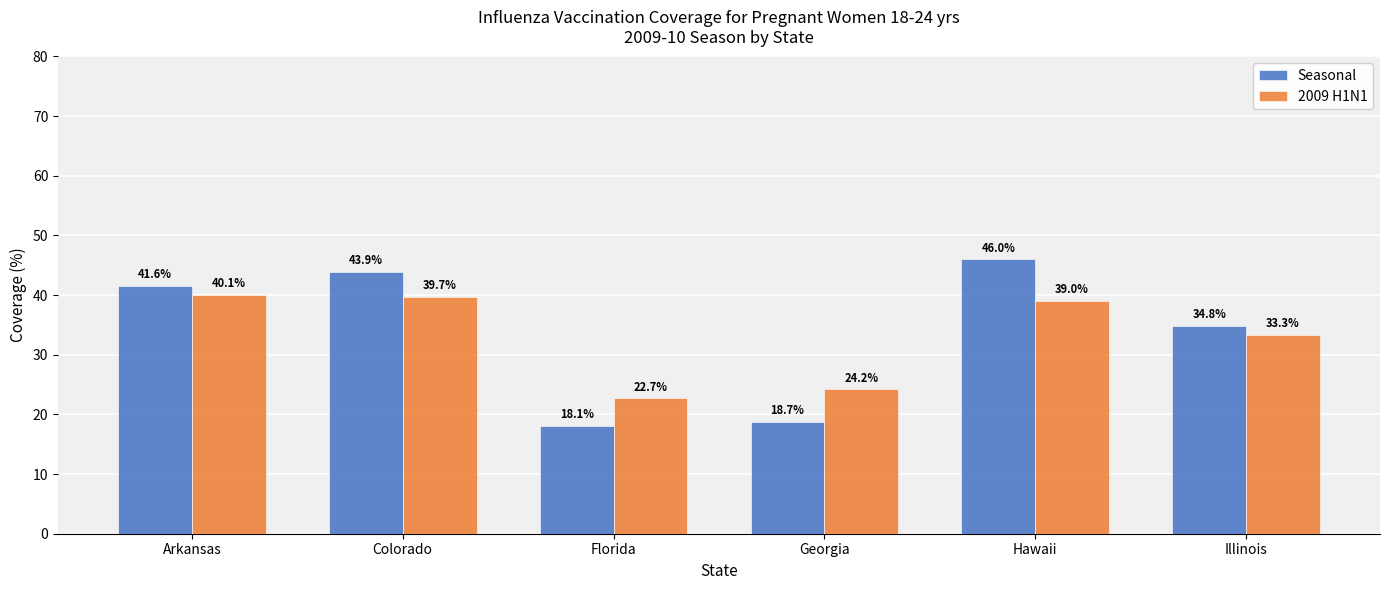

List the series in order of their peak value, highest first.

Seasonal, 2009 H1N1